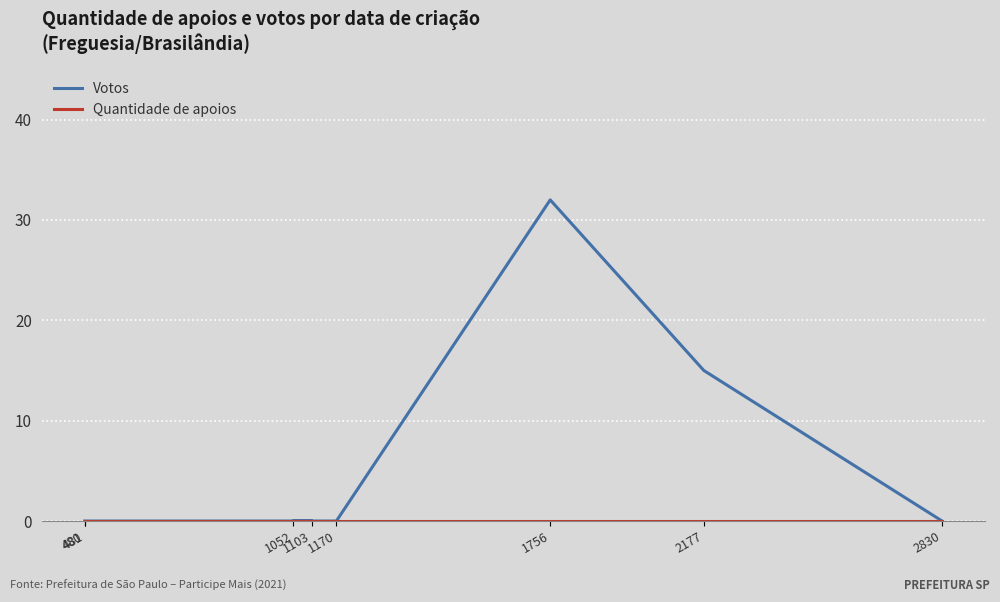

True or false: Votos and Quantidade de apoios cross at least once.

False